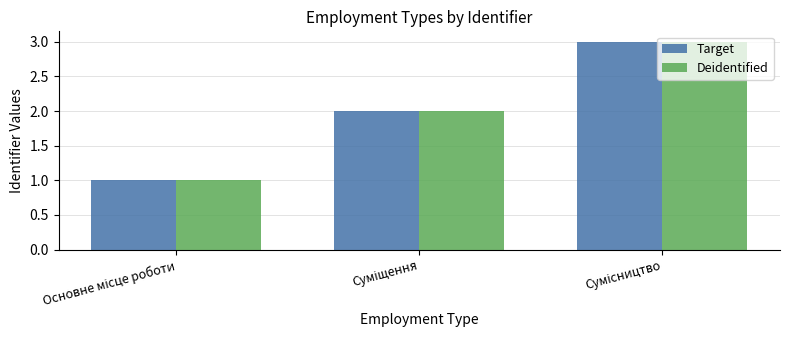

What is the maximum value for Target?

3